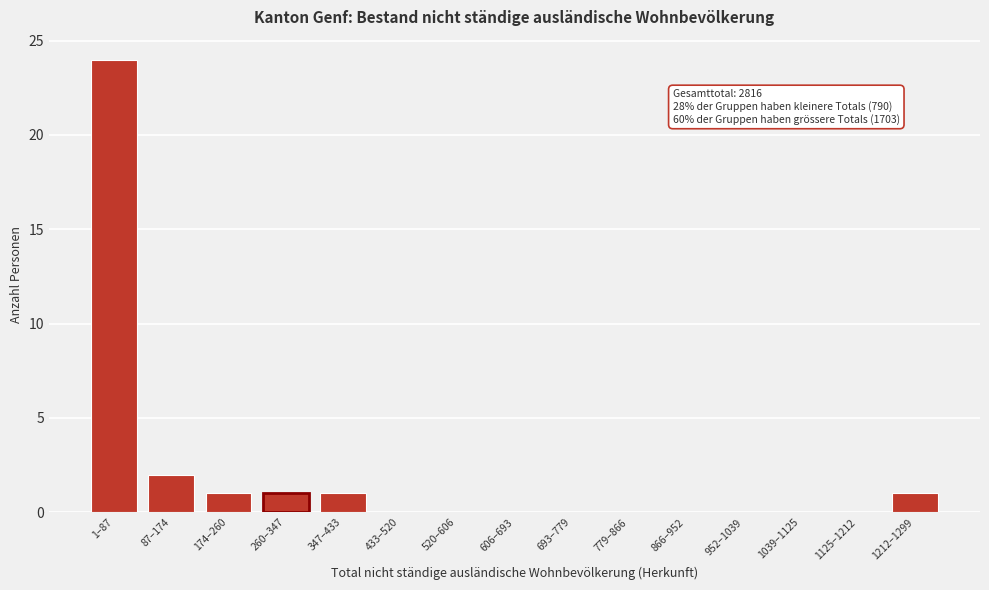

Reading left to right, list all the values displayed in this chart.

1–87=24	87–174=2	174–260=1	260–347=1	347–433=1	433–520=0	520–606=0	606–693=0	693–779=0	779–866=0	866–952=0	952–1039=0	1039–1125=0	1125–1212=0	1212–1299=1